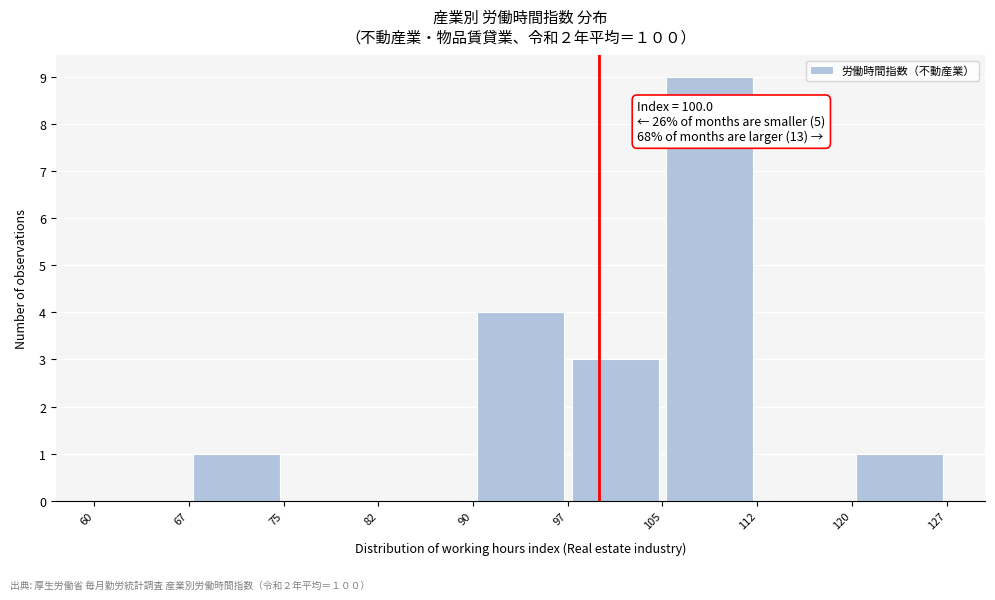

Over which range of the x-axis is the bar tallest?

105 to 112